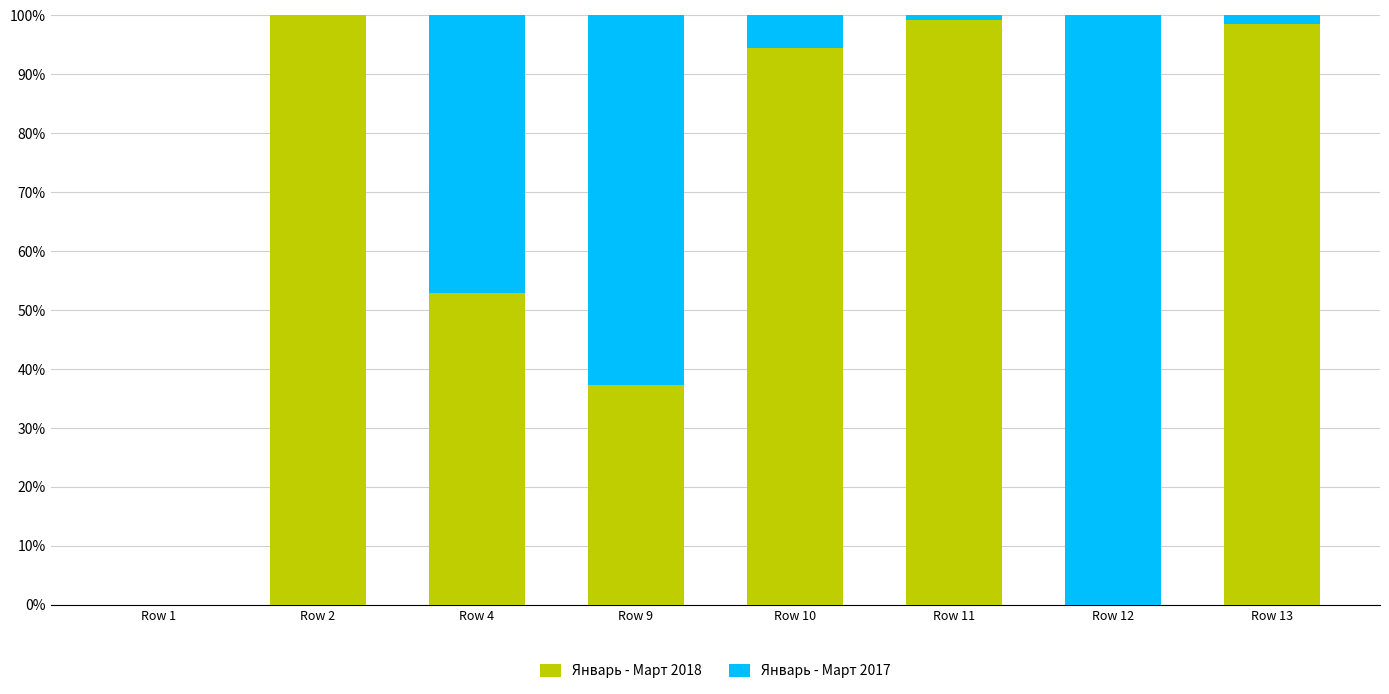

Reading left to right, transcribe the values for Январь - Март 2018.

Row 1=0.0	Row 2=100.0	Row 4=52.9	Row 9=37.3	Row 10=94.5	Row 11=99.2	Row 12=0.0	Row 13=98.5